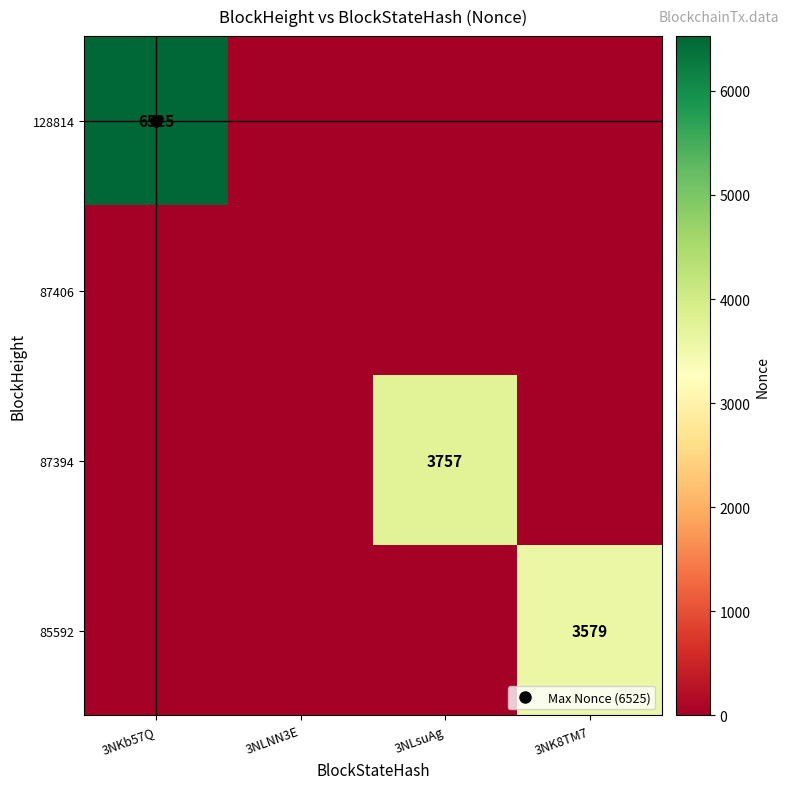

How many values in the 87394 series exceed 0?

1